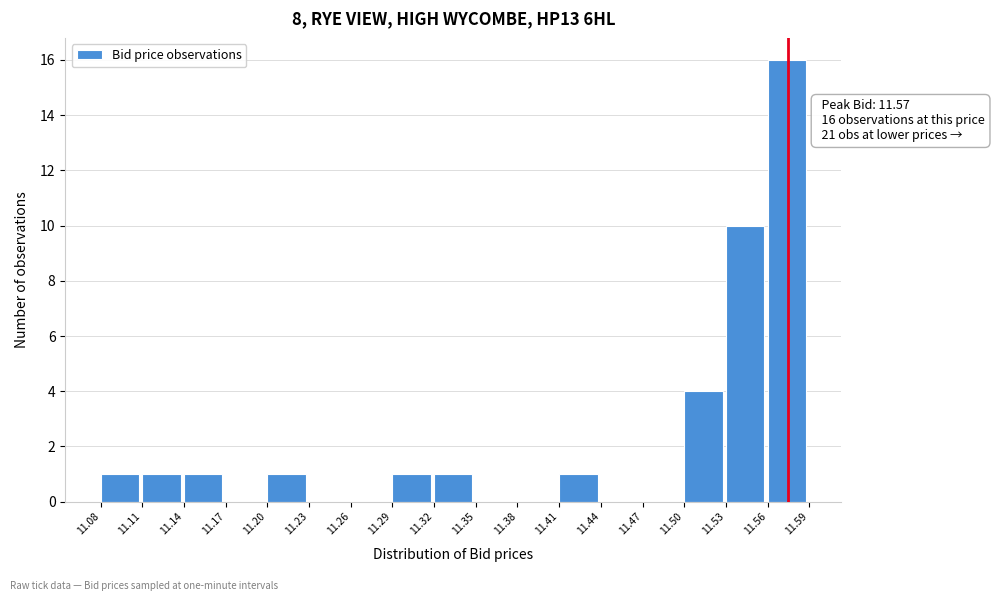

Which range on the x-axis has the tallest bar?

11.56 to 11.59